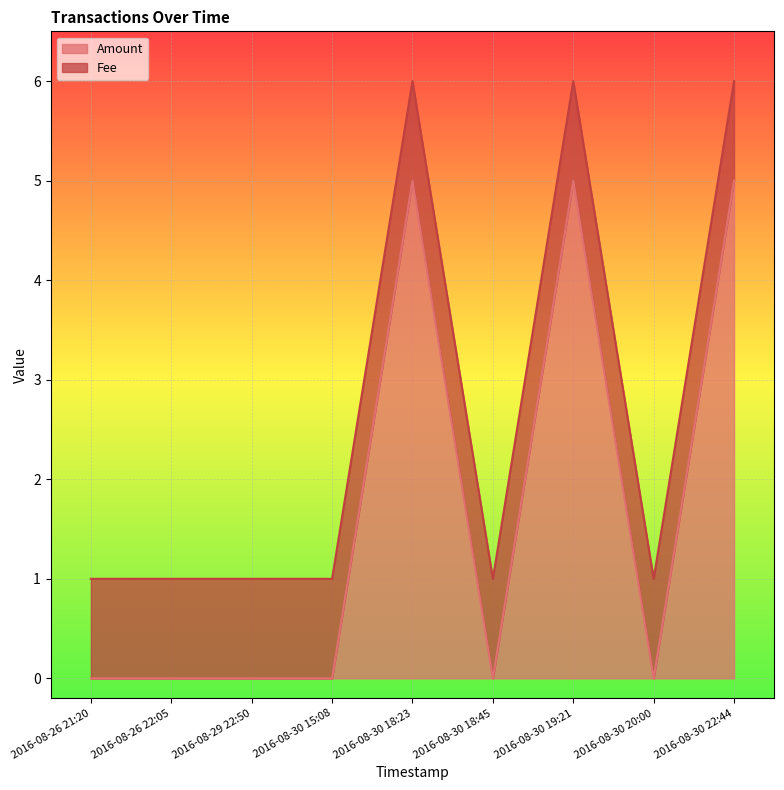

The chart shows a value of 10 at 2016-08-30 19:21. True or false?

False